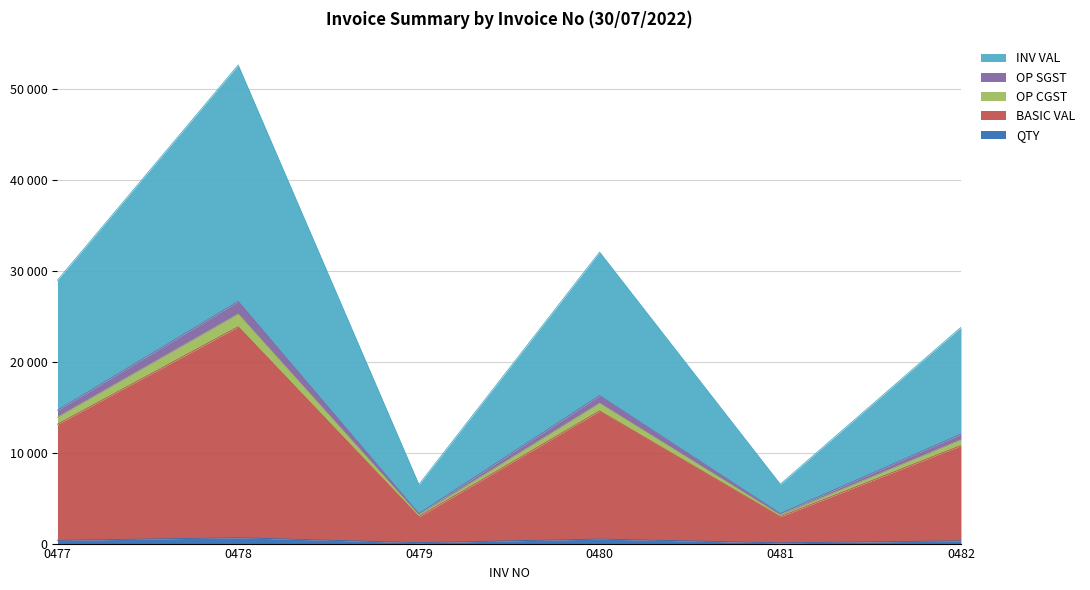

The OP CGST series shows 1300.0 at 0479. True or false?

False